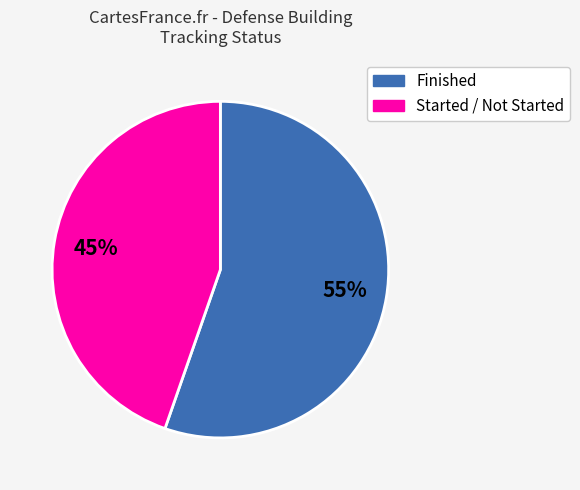

Rank the categories by value from highest to lowest.

Finished, Started / Not Started